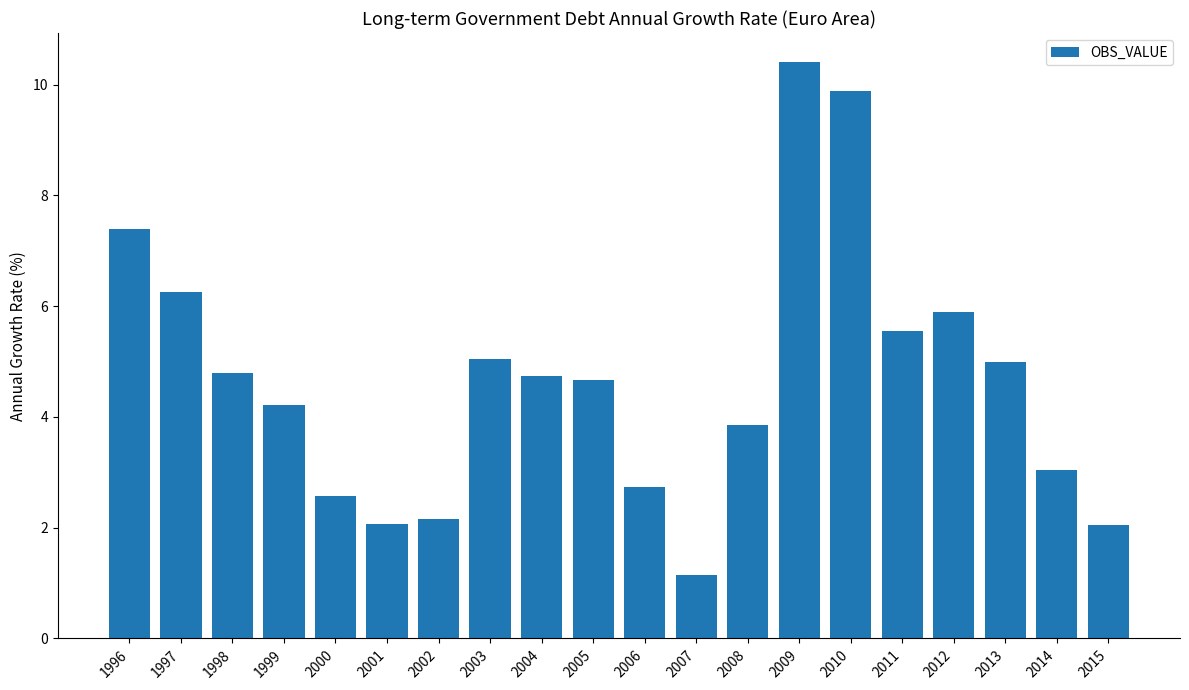

At which category does the chart reach its peak across all series?

2009